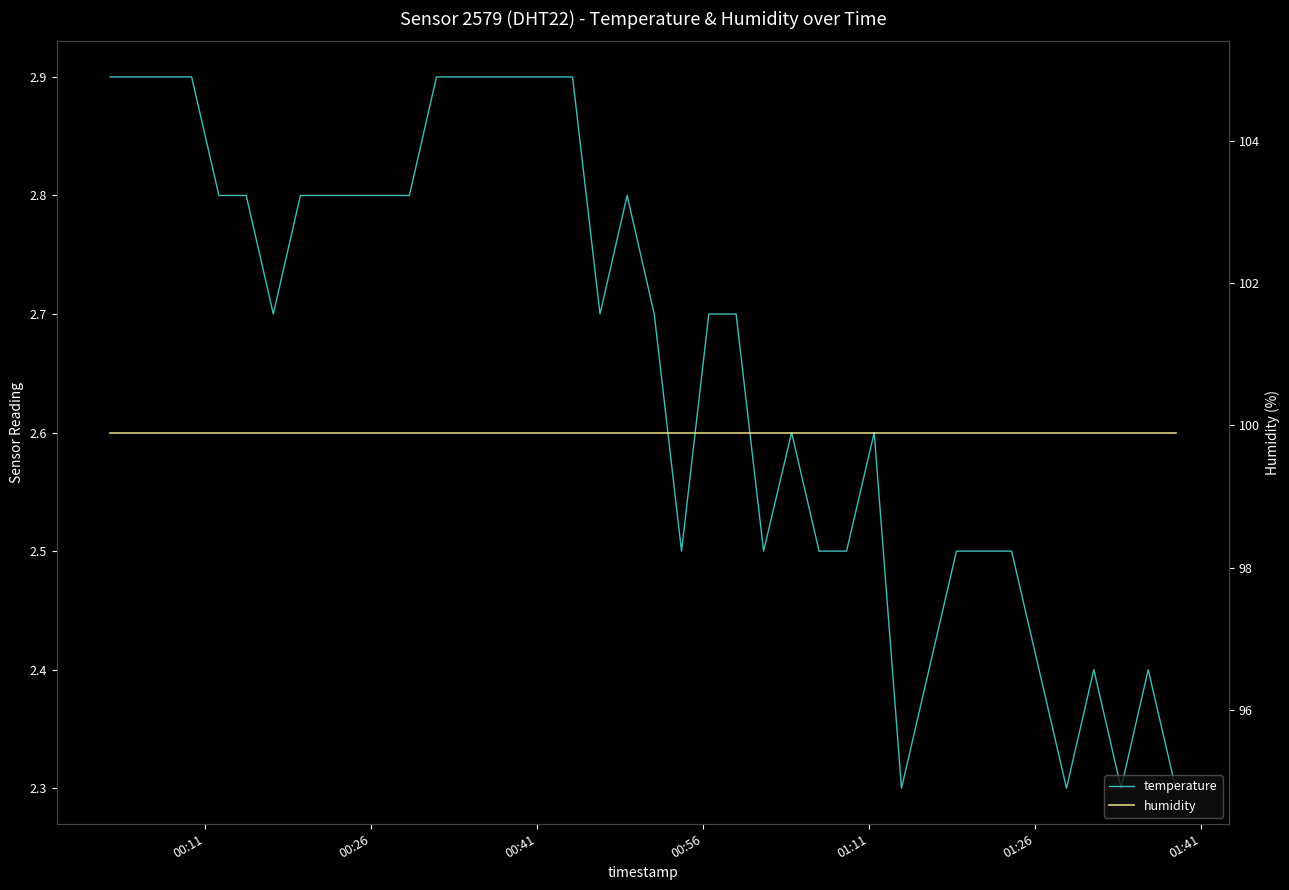

List the series in order of their peak value, highest first.

humidity, temperature